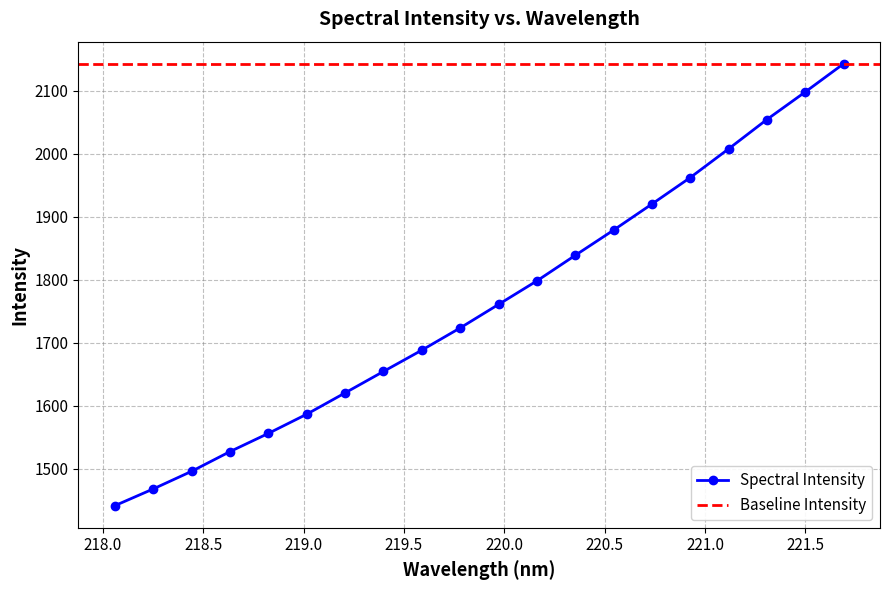

Reading left to right, transcribe all the data shown in this chart.

1441.3	1467.9	1495.9	1527.1	1556.0	1586.5	1620.3	1654.3	1688.1	1723.4	1760.6	1798.0	1838.5	1878.6	1919.9	1962.0	2007.5	2054.1	2097.8	2142.5